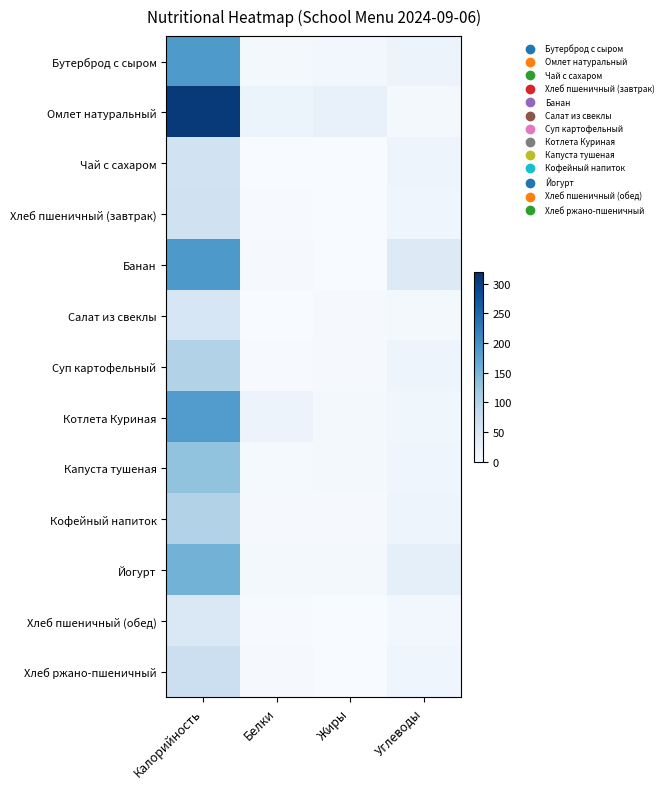

Reading left to right, extract all data points from this chart.

Бутерброд с сыром: Калорийность=188.7	Белки=7.0	Жиры=10.0	Углеводы=17.8
Омлет натуральный: Калорийность=307.5	Белки=19.6	Жиры=22.8	Углеводы=6.0
Чай с сахаром: Калорийность=61.3	Белки=0.2	Жиры=0.1	Углеводы=15.0
Хлеб пшеничный (завтрак): Калорийность=62.5	Белки=2.0	Жиры=0.2	Углеводы=13.1
Банан: Калорийность=189.0	Белки=3.0	Жиры=1.0	Углеводы=42.0
Салат из свеклы: Калорийность=51.4	Белки=0.9	Жиры=3.0	Углеводы=5.1
Суп картофельный: Калорийность=99.2	Белки=2.3	Жиры=2.9	Углеводы=16.0
Котлета Куриная: Калорийность=184.6	Белки=18.3	Жиры=7.0	Углеводы=12.2
Капуста тушеная: Калорийность=129.2	Белки=4.0	Жиры=6.4	Углеводы=13.9
Кофейный напиток: Калорийность=100.6	Белки=3.2	Жиры=2.7	Углеводы=15.9
Йогурт: Калорийность=153.4	Белки=5.4	Жиры=5.0	Углеводы=28.1
Хлеб пшеничный (обед): Калорийность=46.9	Белки=1.5	Жиры=0.2	Углеводы=9.8
Хлеб ржано-пшеничный: Калорийность=69.6	Белки=2.6	Жиры=0.5	Углеводы=13.7